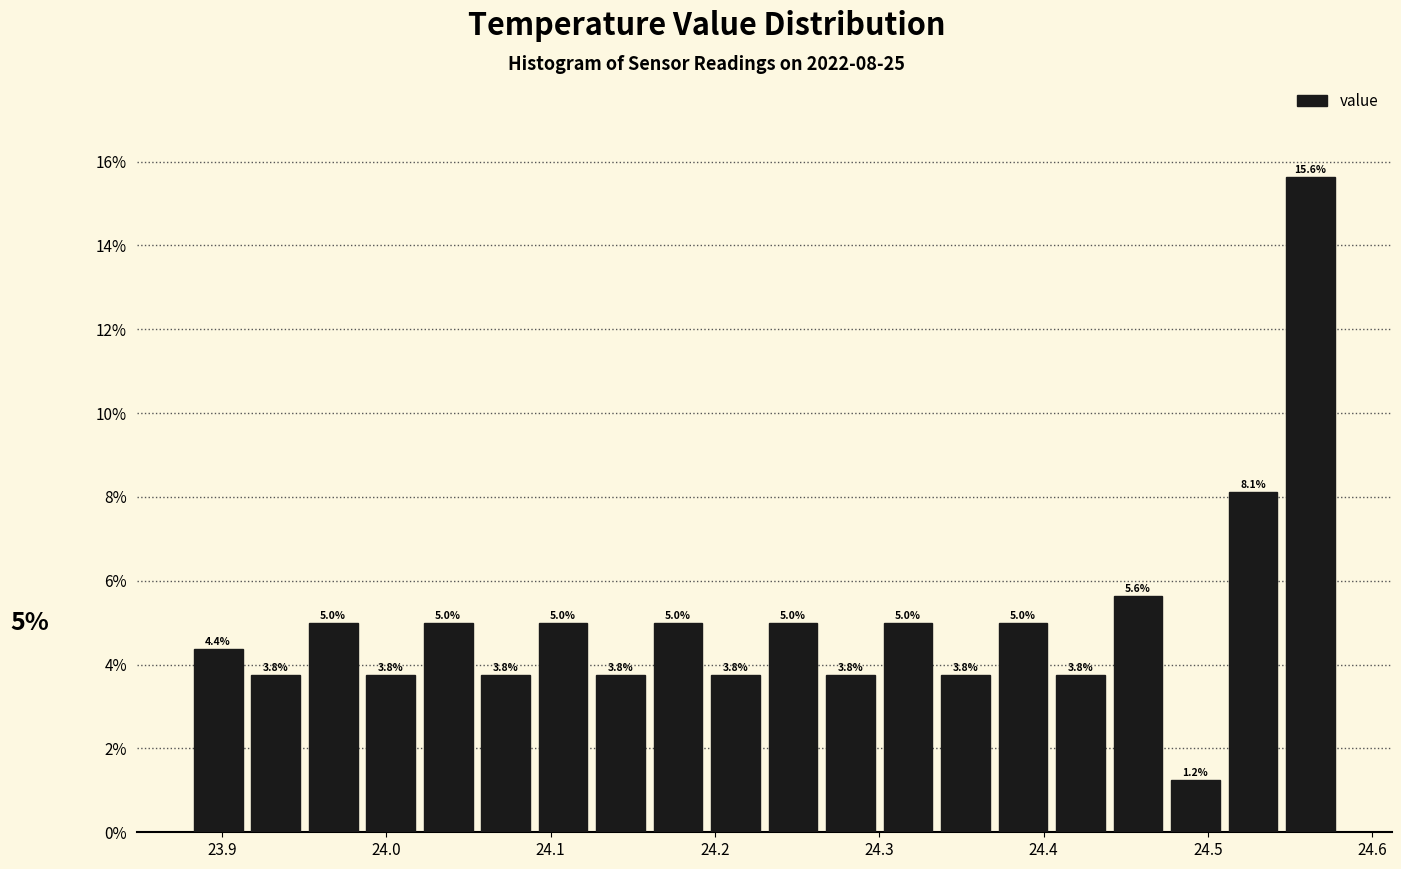

Around what value on the x-axis is the tallest bar? Give the approximate position of its centre, as read against the axis.

24.56